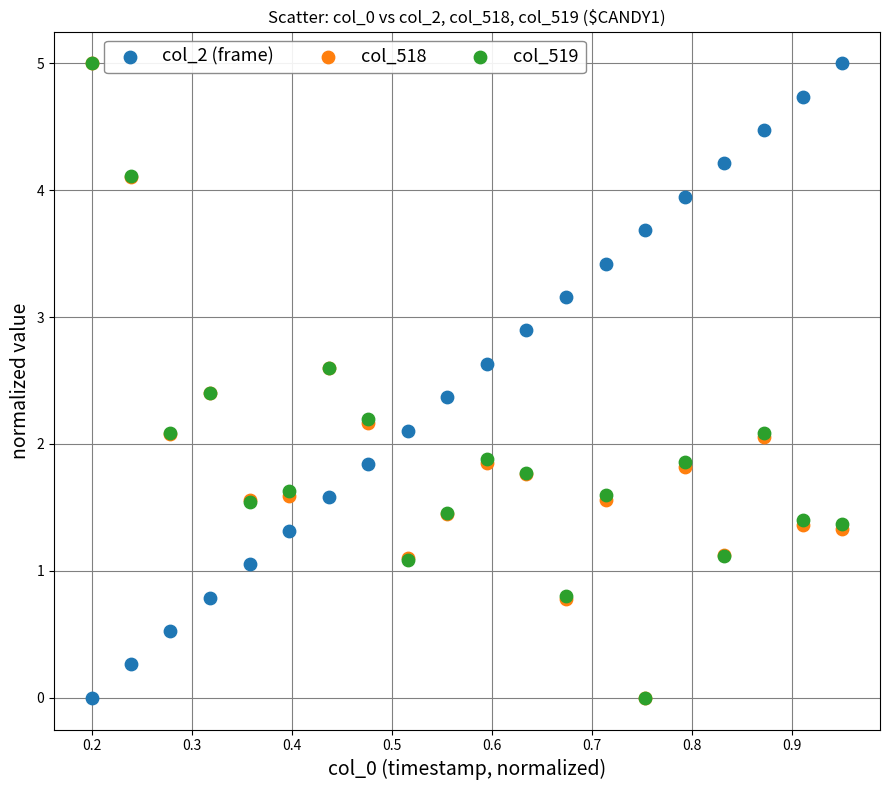

What are all the series names shown in the legend?

col_2 (frame), col_518, col_519